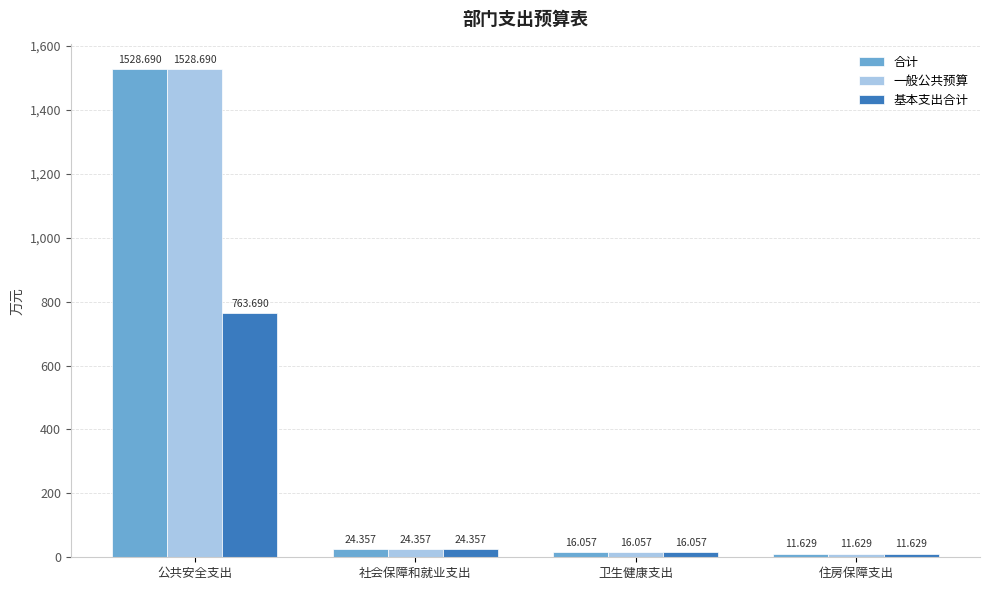

What is the label of the 1st bar from the left?

公共安全支出